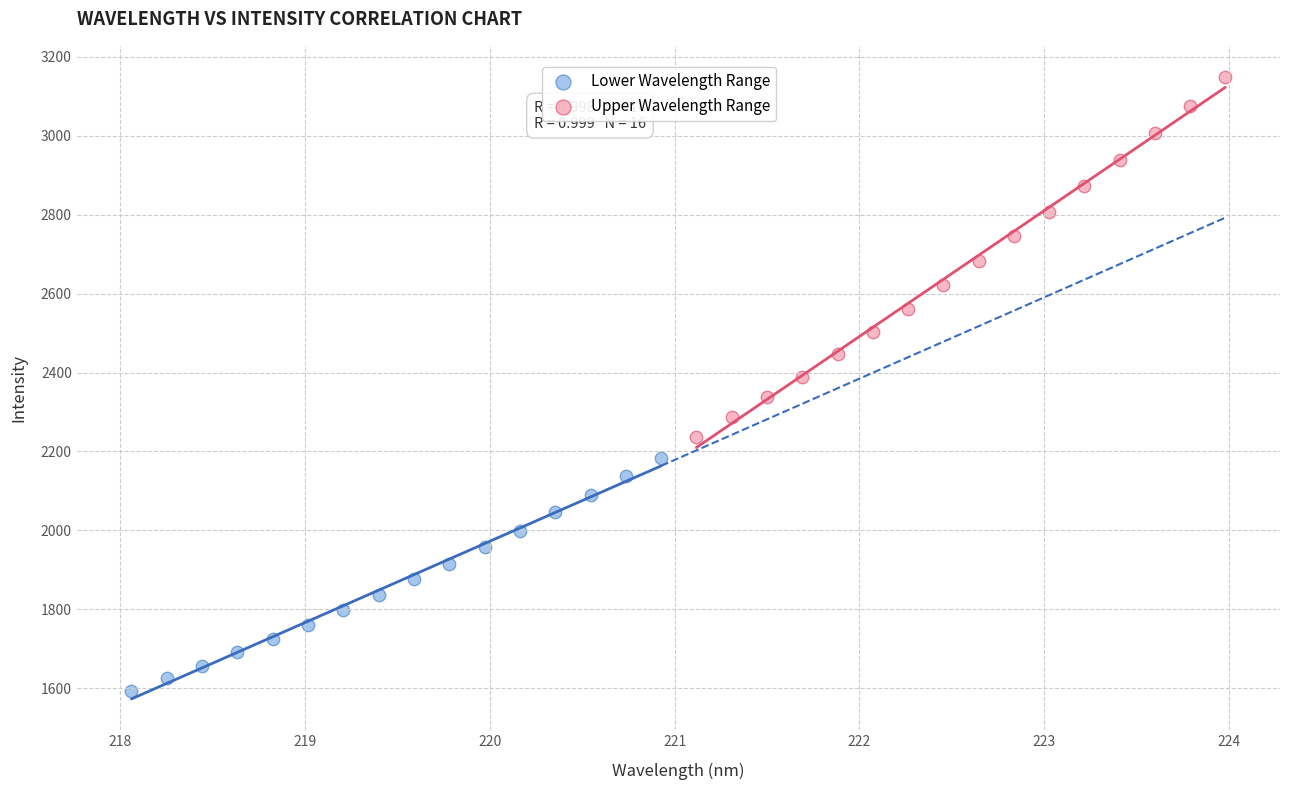

Which series contains the lowest Y value?

Lower Wavelength Range